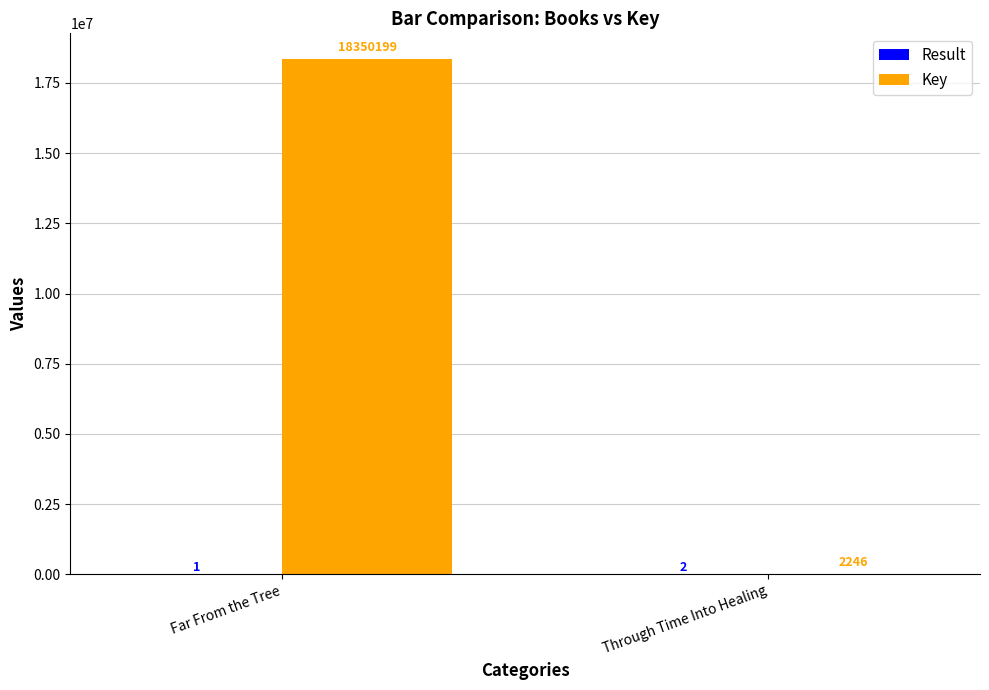

Where is Key nearest to the value 9176222?

Through Time Into Healing